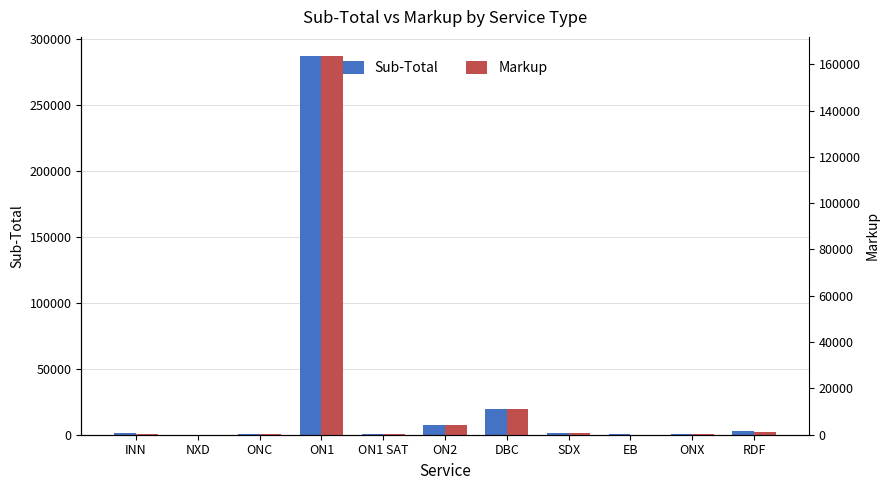

What is the minimum value for Sub-Total?

90.9